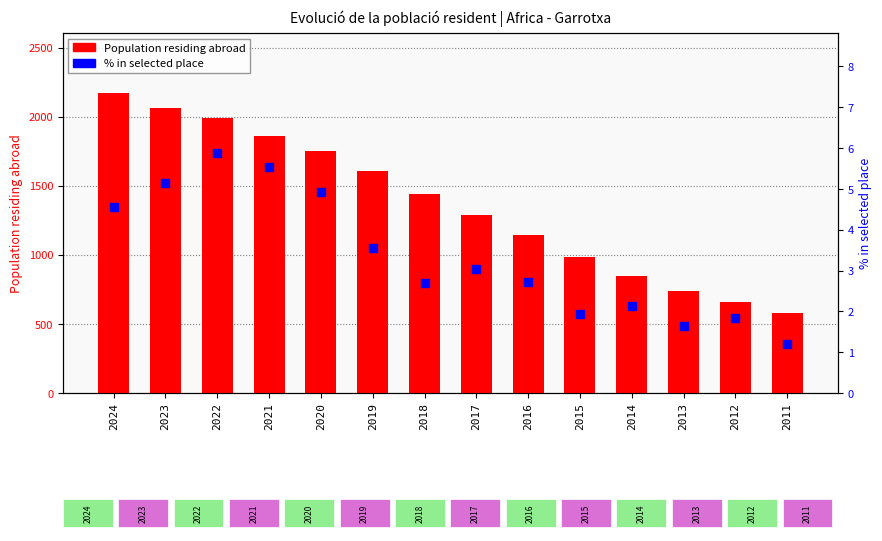

Which series contains the highest Y value?

Population residing abroad